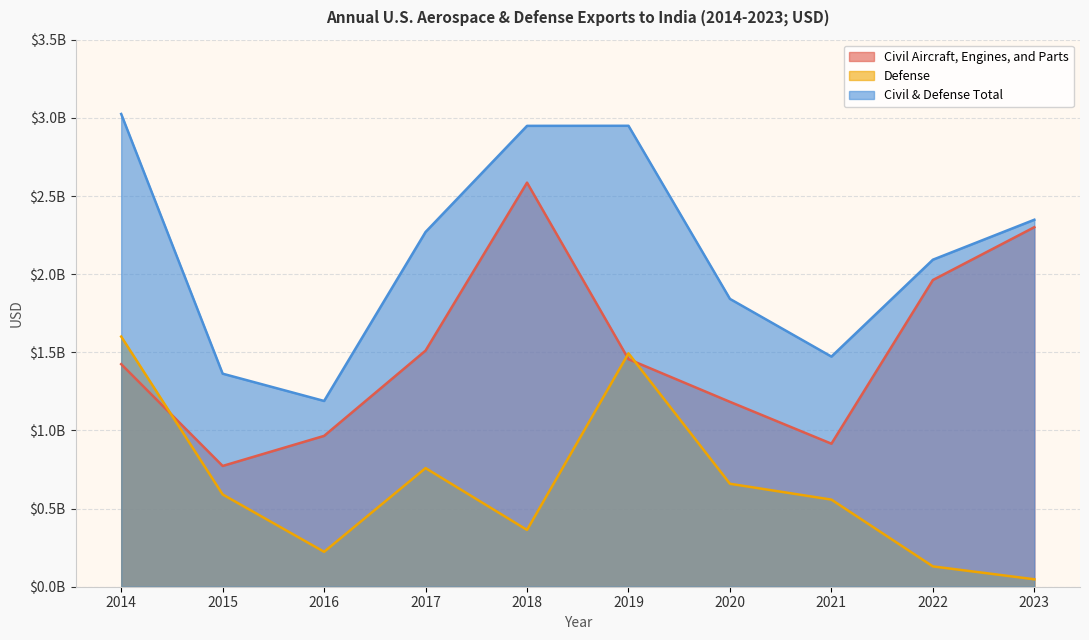

Between 2015 and 2022, which is larger?

2022